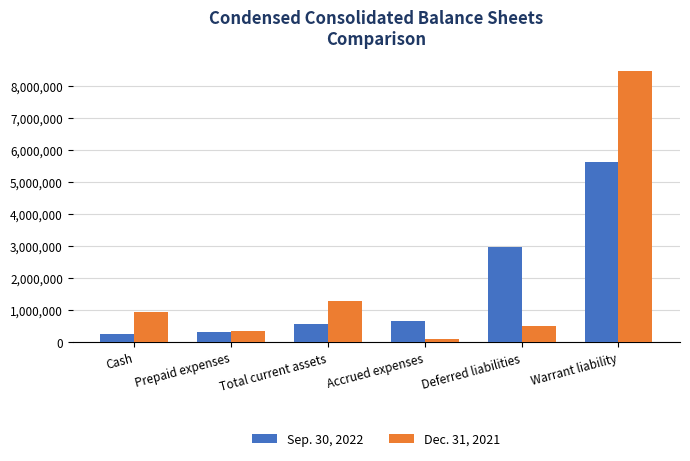

How many categories are shown in the chart?

6